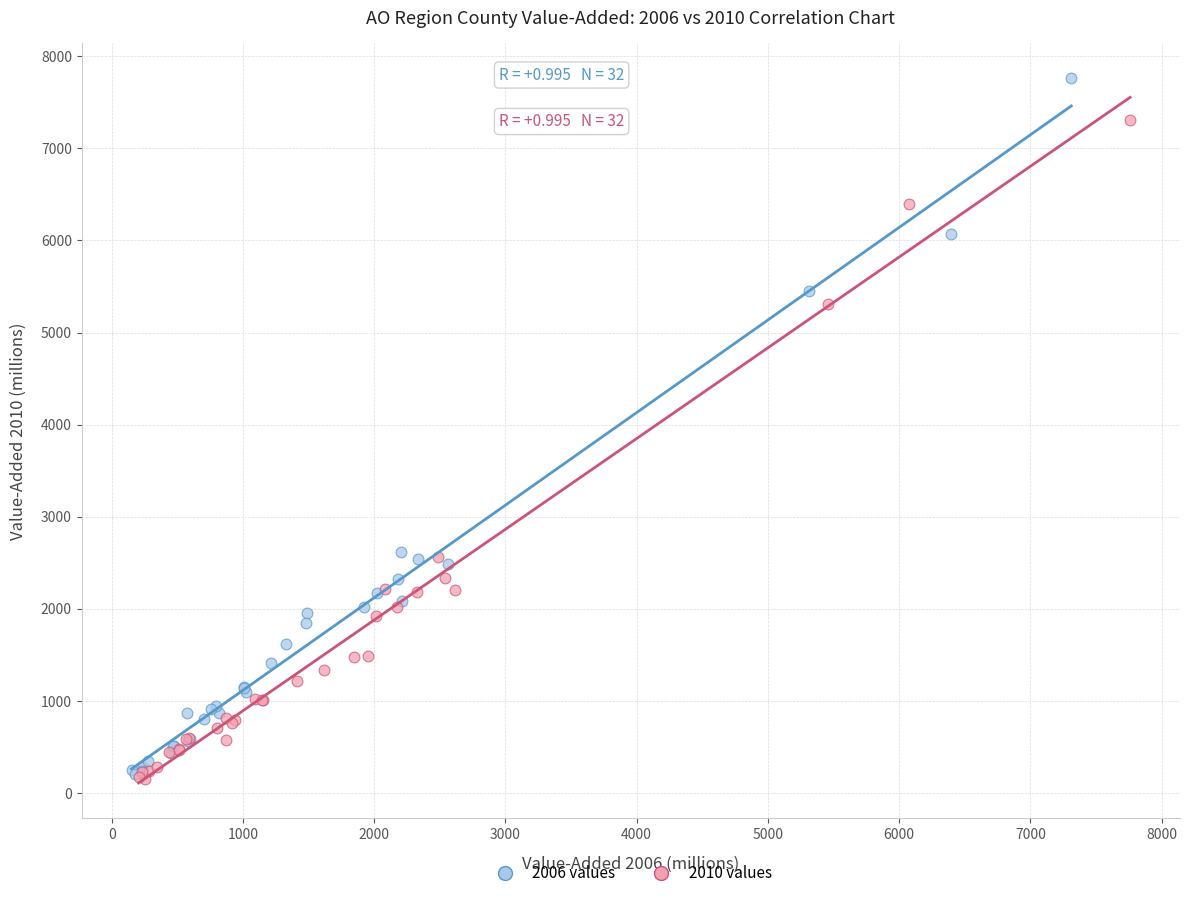

Which series reaches the maximum Y coordinate?

2006 values